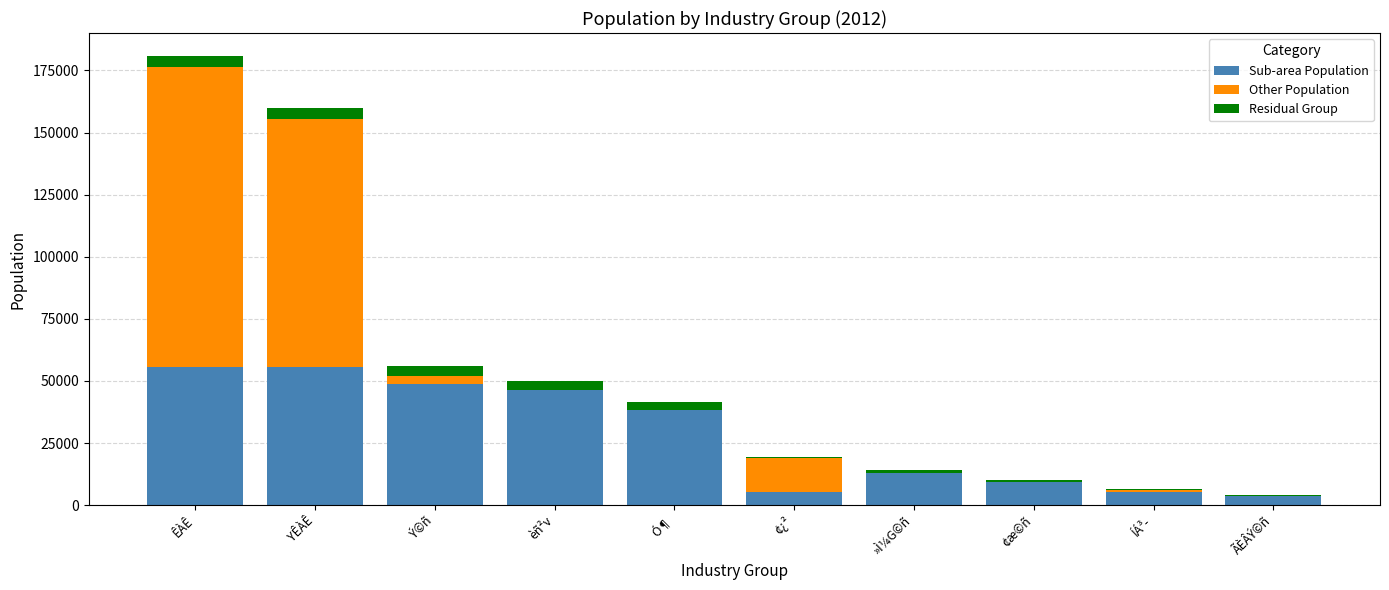

At which category is the sum across all series the highest?

ÊÀÊ